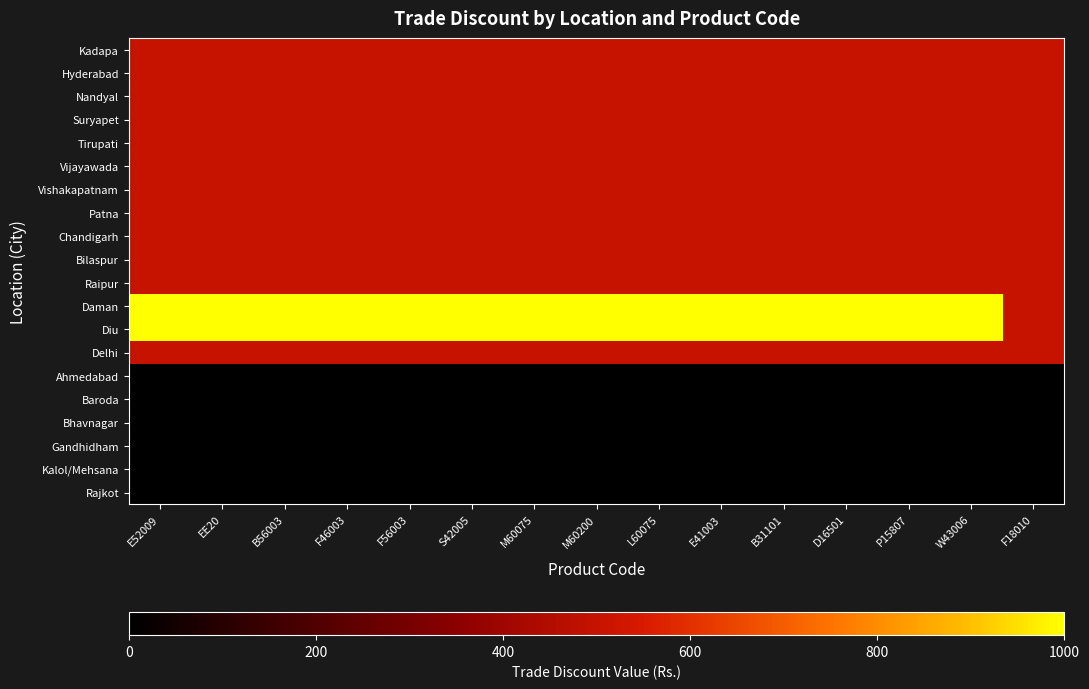

Which label corresponds to the largest value in the chart?

E52009